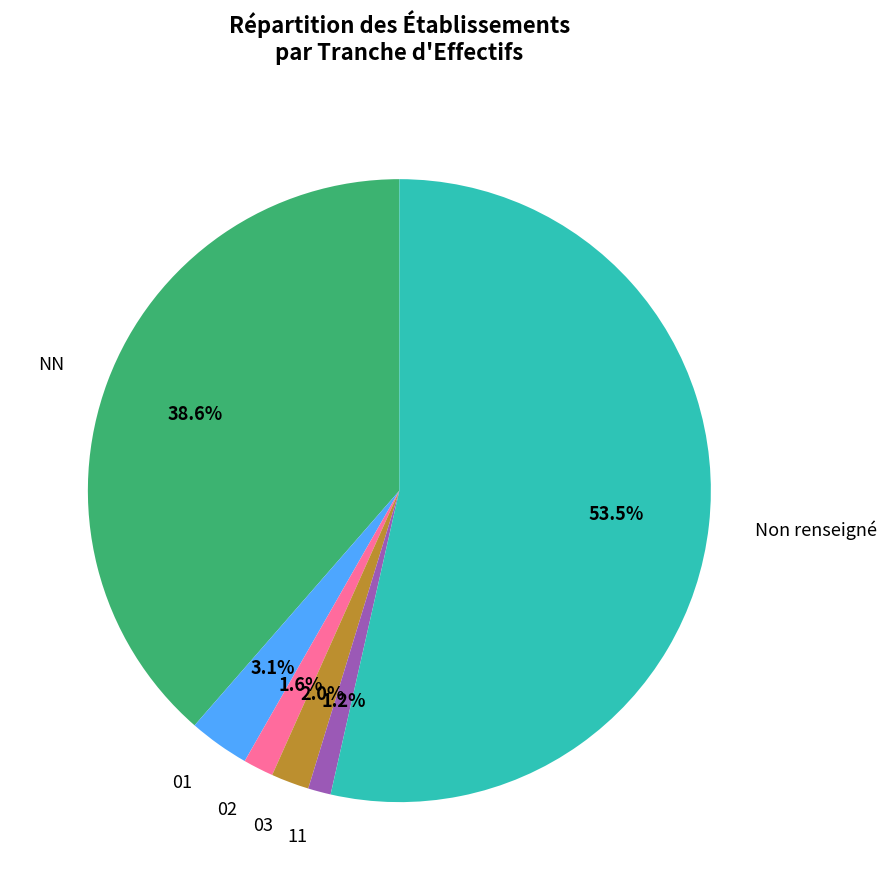

What is the majority slice?

Non renseigné